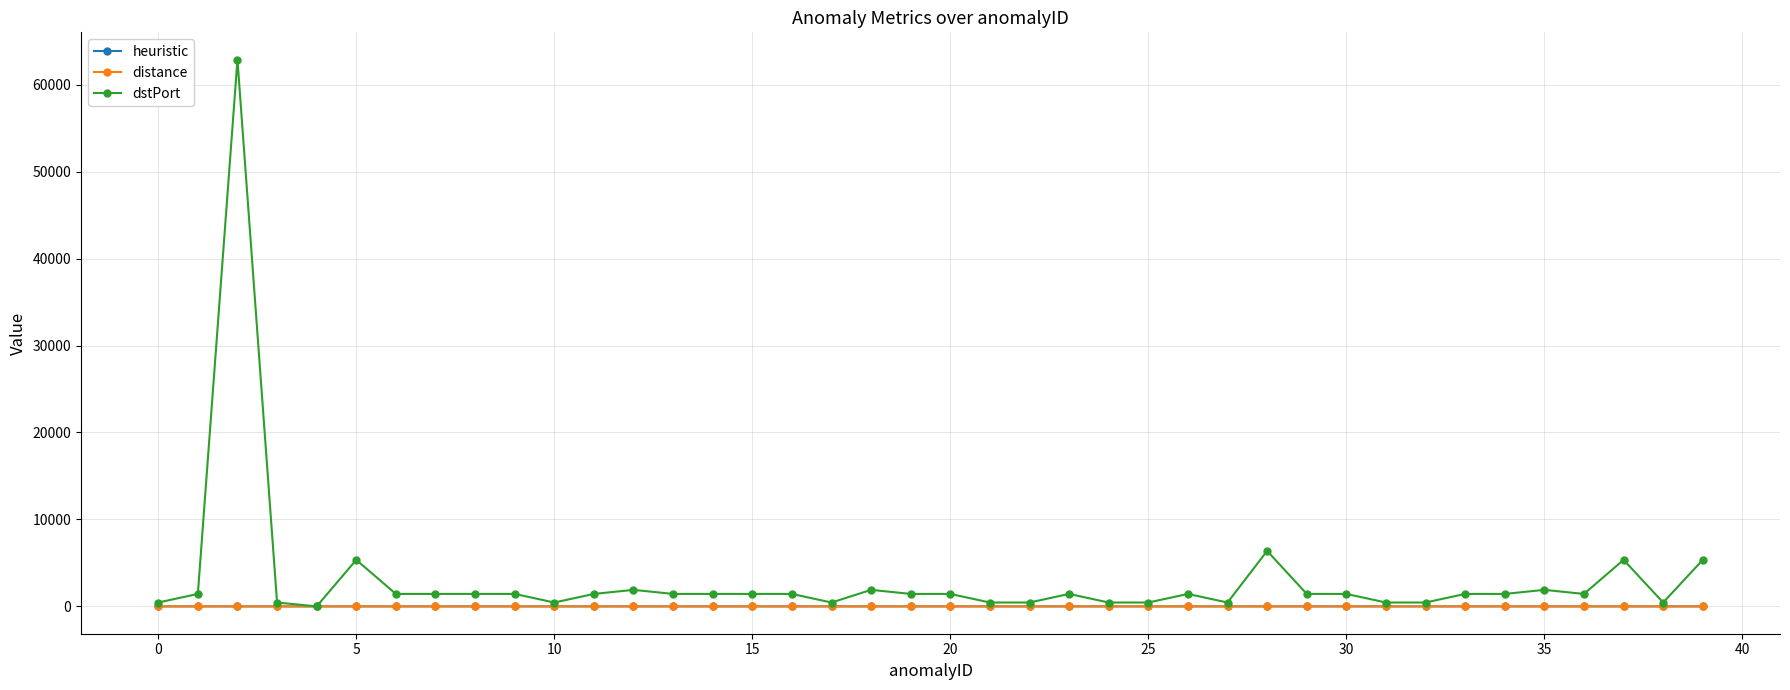

Which series has the largest total across all categories?

dstPort